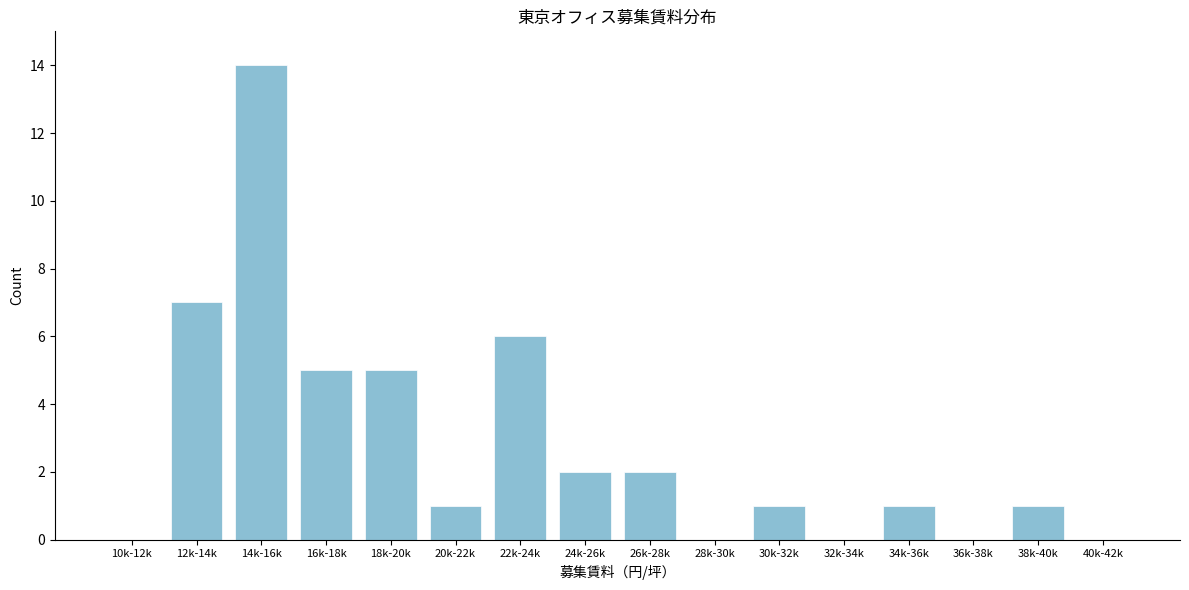

Reading left to right, extract all data points from this chart.

10k-12k=0	12k-14k=7	14k-16k=14	16k-18k=5	18k-20k=5	20k-22k=1	22k-24k=6	24k-26k=2	26k-28k=2	28k-30k=0	30k-32k=1	32k-34k=0	34k-36k=1	36k-38k=0	38k-40k=1	40k-42k=0